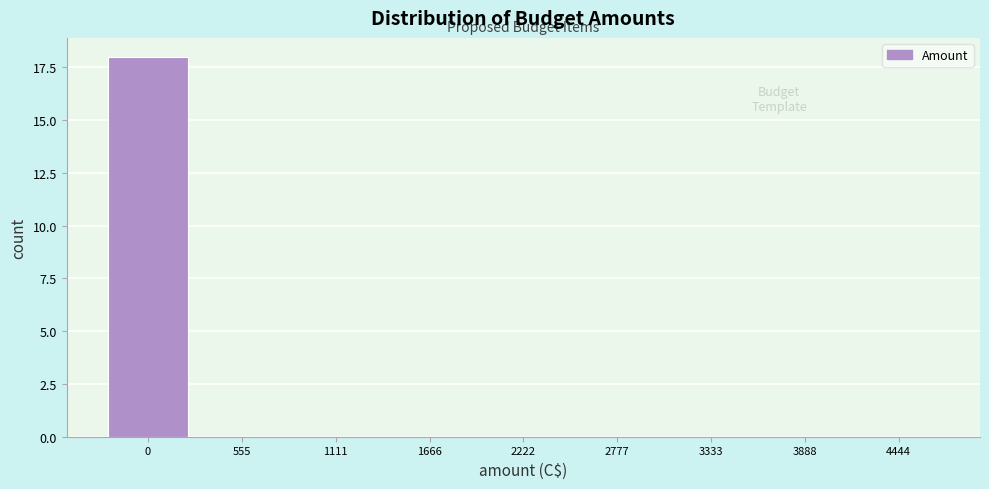

Reading left to right, extract all data points from this chart.

0=18	555=0	1111=0	1666=0	2222=0	2777=0	3333=0	3888=0	4444=0